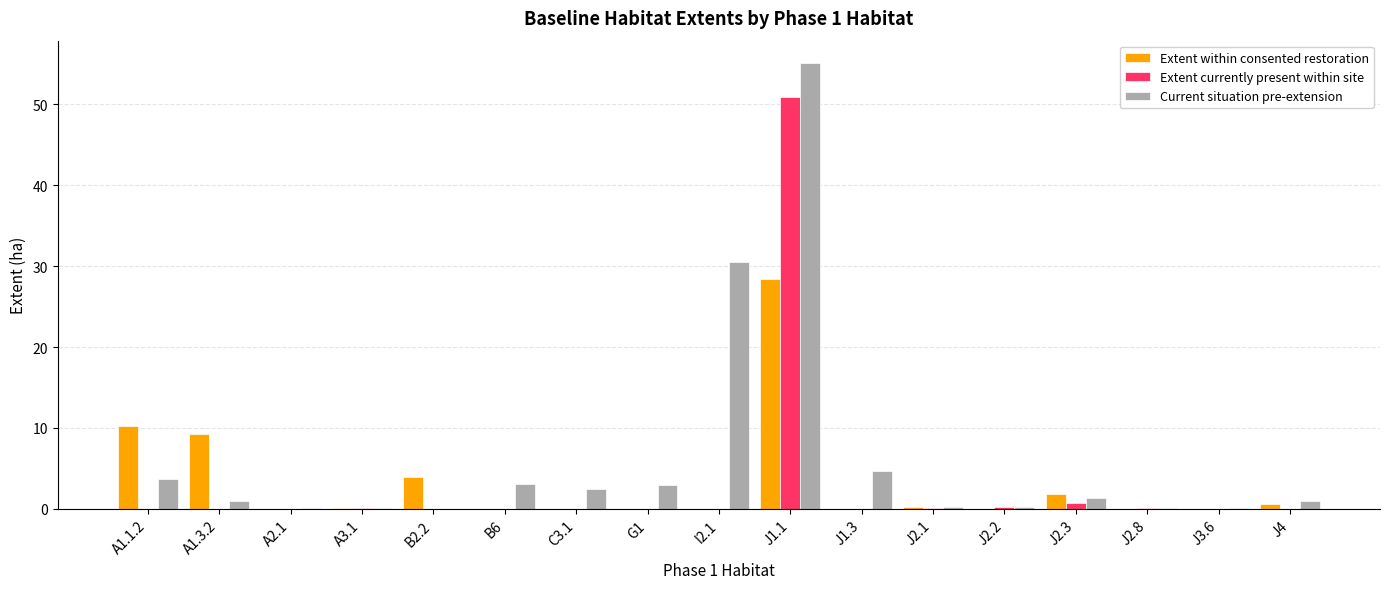

What are all the series names shown in the legend?

Extent within consented restoration, Extent currently present within site, Current situation pre-extension